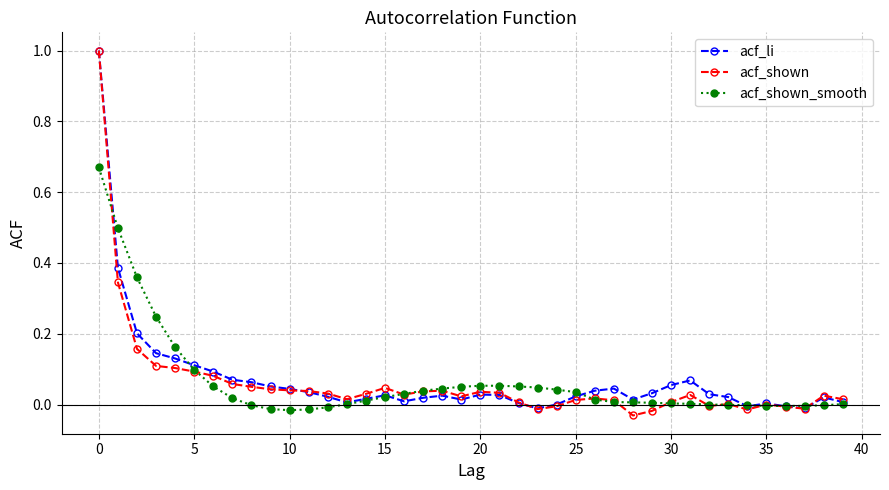

Which series has the largest range (max minus min)?

acf_shown